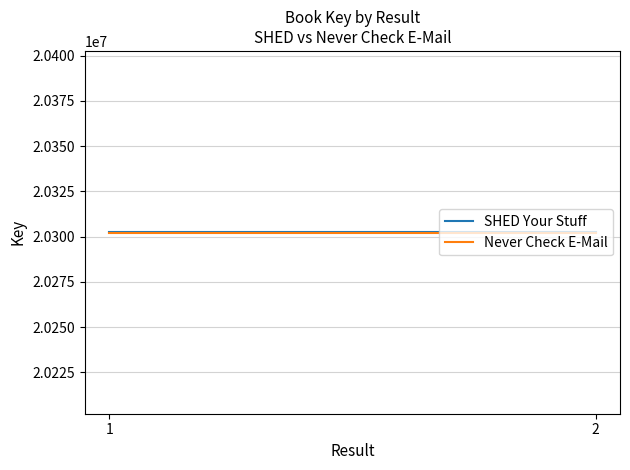

Reading left to right, list all the values displayed in this chart.

SHED Your Stuff: 20302586	20302586
Never Check E-Mail: 20302193	20302193